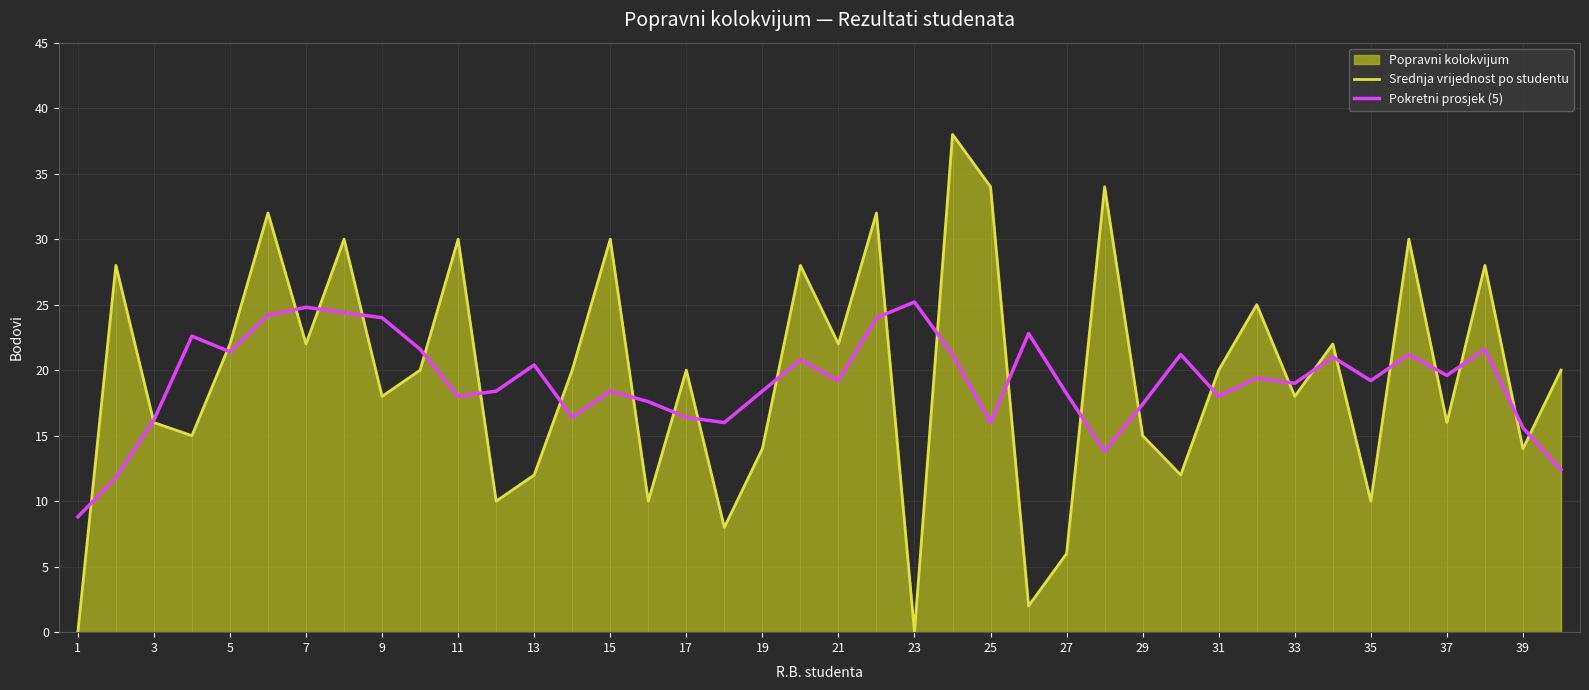

Rank the series by their maximum value, from highest to lowest.

Srednja vrijednost po studentu, Pokretni prosjek (5)